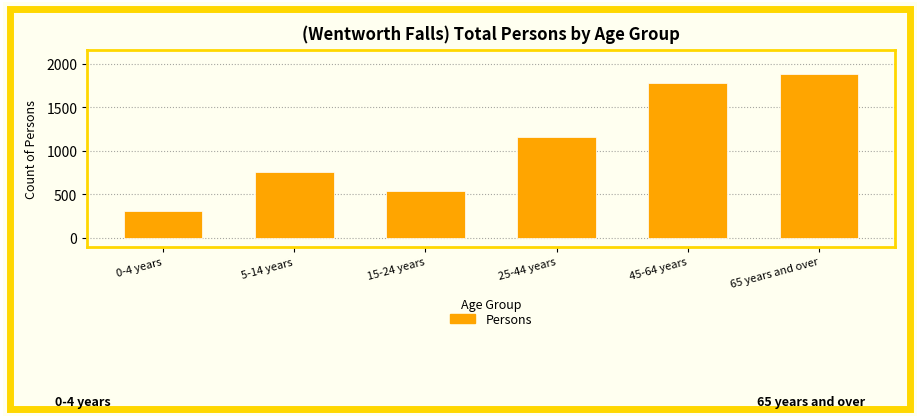

Reading left to right, what are all the values shown in this chart?

0-4 years=312	5-14 years=760	15-24 years=537	25-44 years=1164	45-64 years=1774	65 years and over=1881